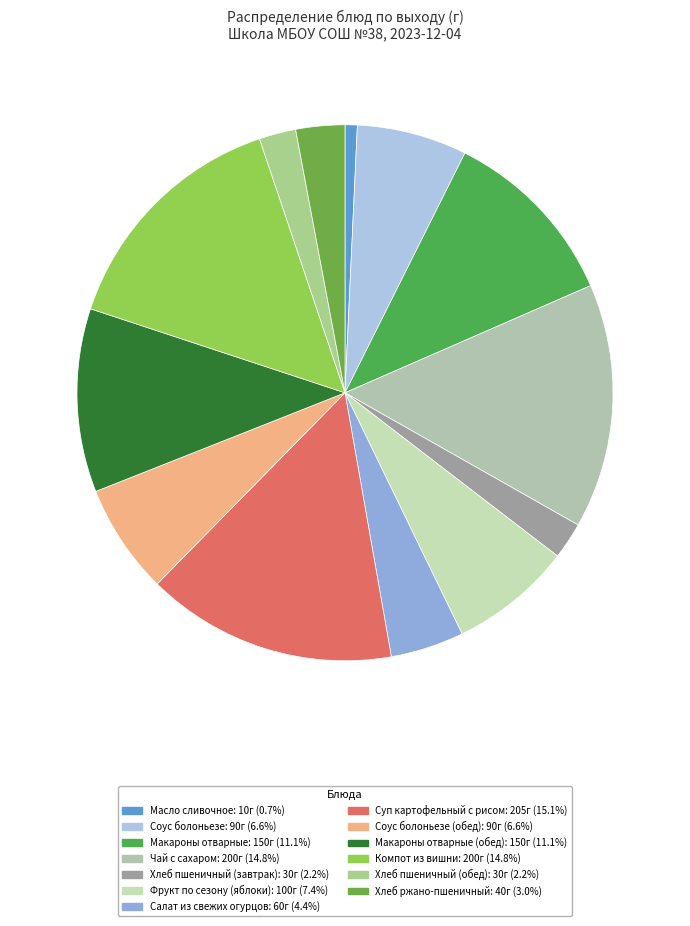

Rank the categories by value from lowest to highest.

Масло сливочное, Хлеб пшеничный (завтрак), Хлеб пшеничный (обед), Хлеб ржано-пшеничный, Салат из свежих огурцов, Соус болоньезе, Соус болоньезе (обед), Фрукт по сезону (яблоки), Макароны отварные, Макароны отварные (обед), Чай с сахаром, Компот из вишни, Суп картофельный с рисом